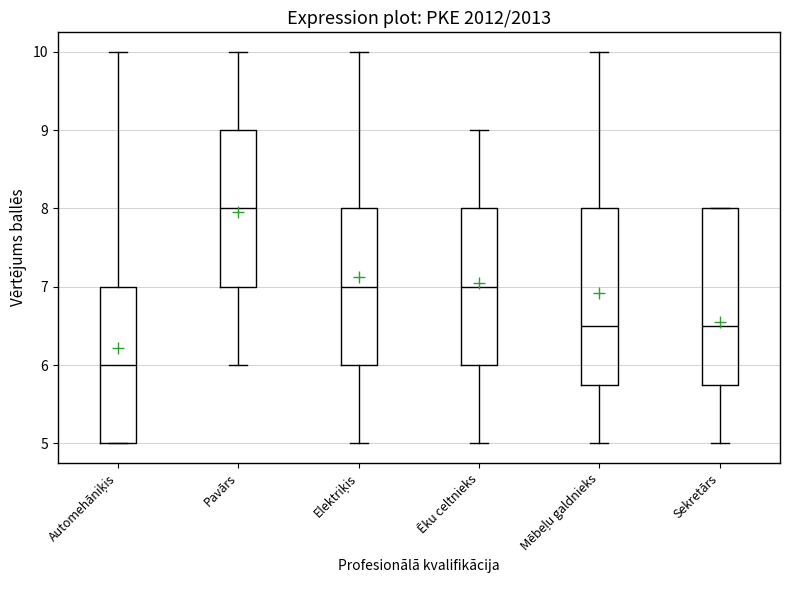

Where is the upper edge of the box for Pavārs on the y-axis? The values are not printed on the chart, so give them approximately, as read against the axis.

9.0